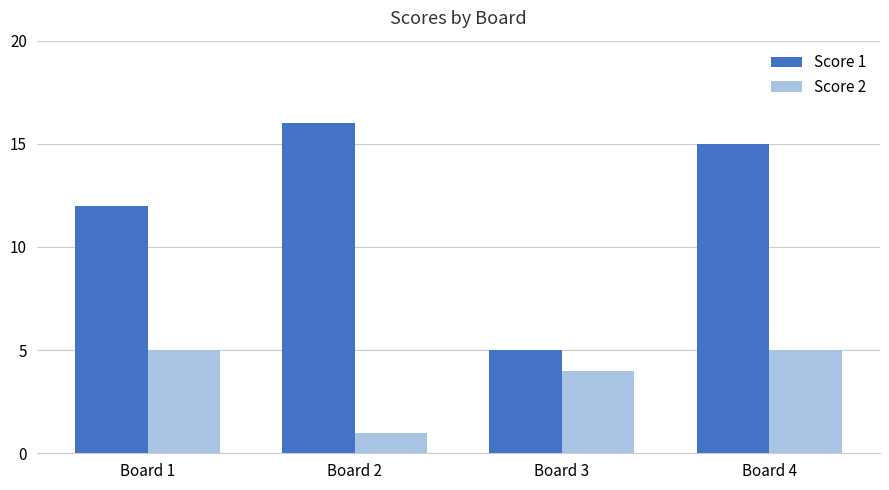

Reading left to right, what are all the values shown in this chart?

Score 1: 12	16	5	15
Score 2: 5	1	4	5